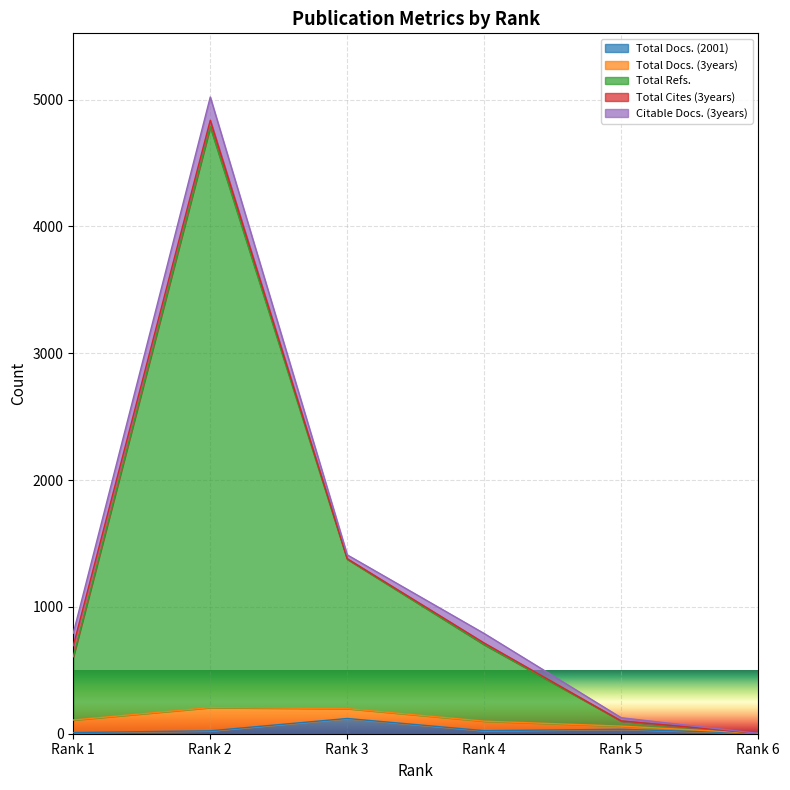

What are all the series names shown in the legend?

Total Docs. (2001), Total Docs. (3years), Total Refs., Total Cites (3years), Citable Docs. (3years)